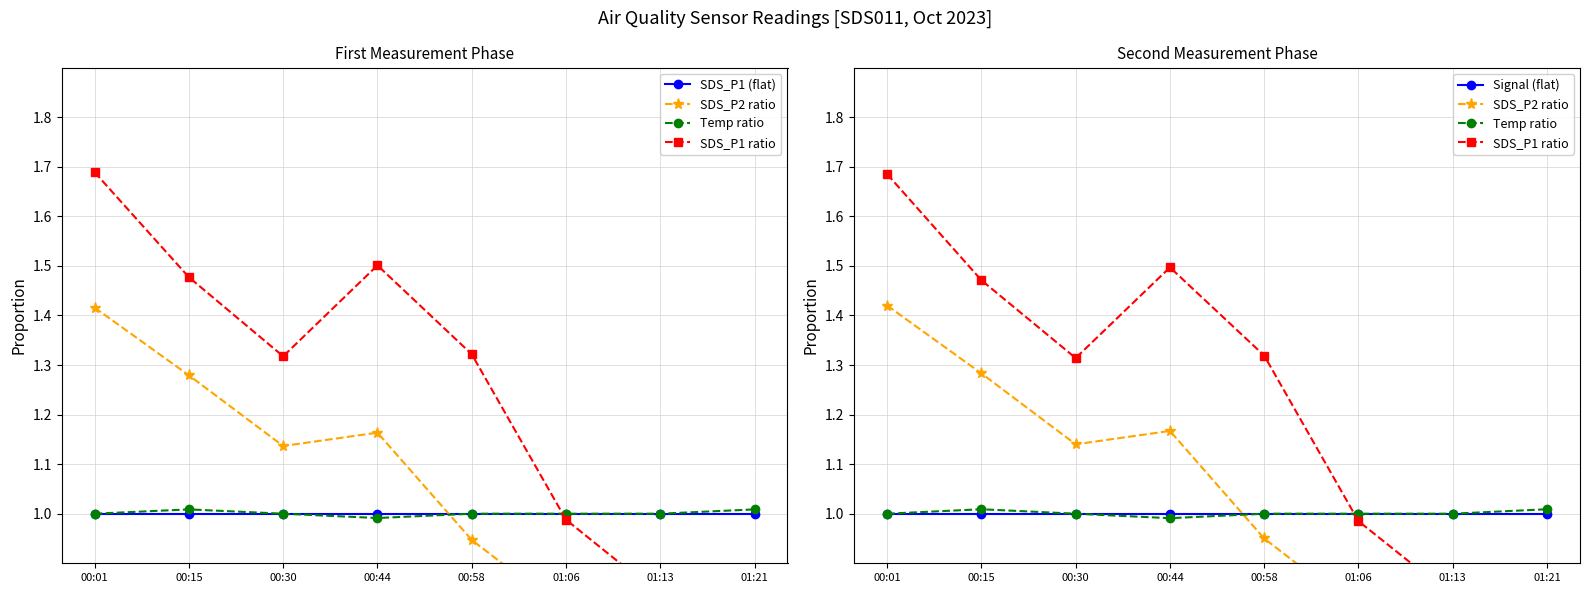

What is the label of the 6th point from the right?

00:30